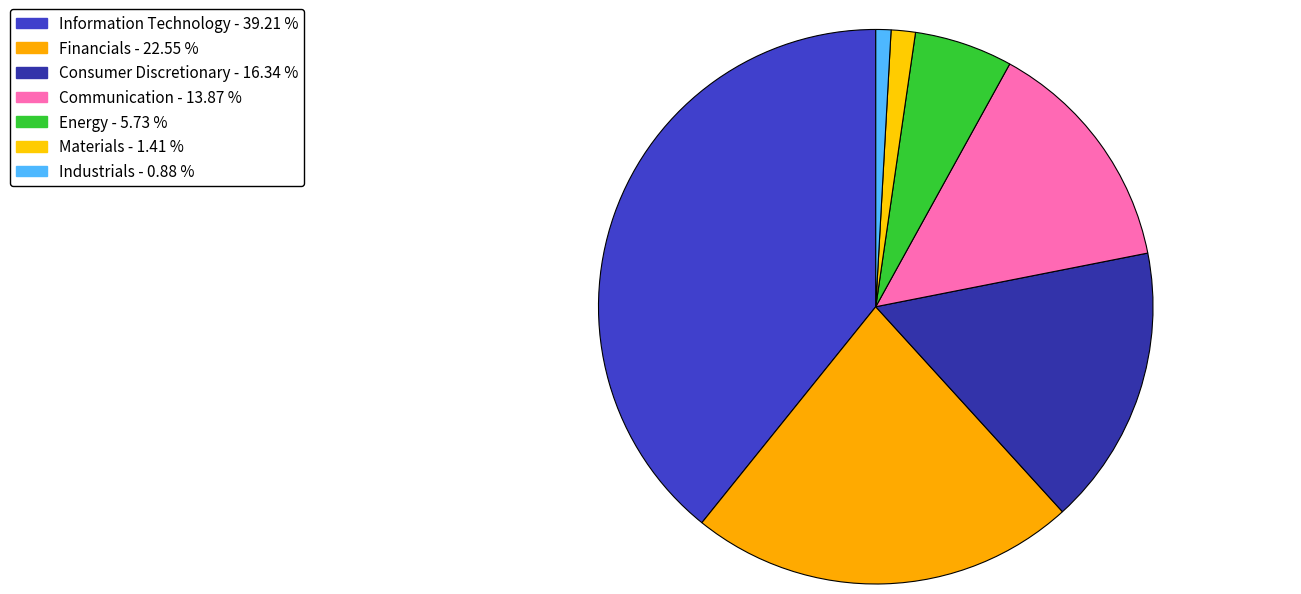

How many segments does this pie chart have?

7